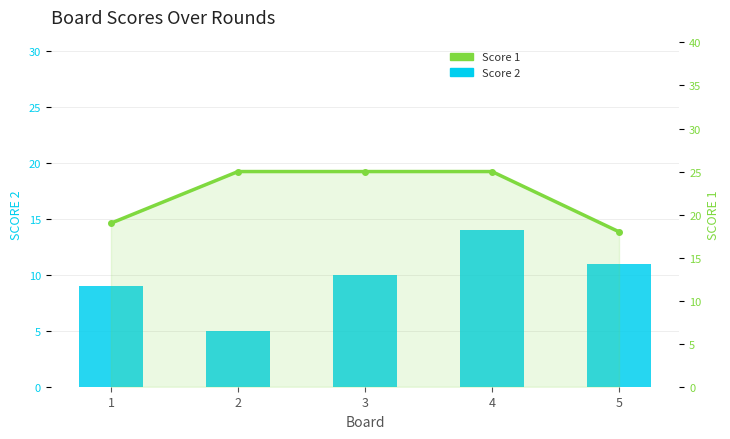

What is the value of the Score 2 bar at the 3rd from the left?

10